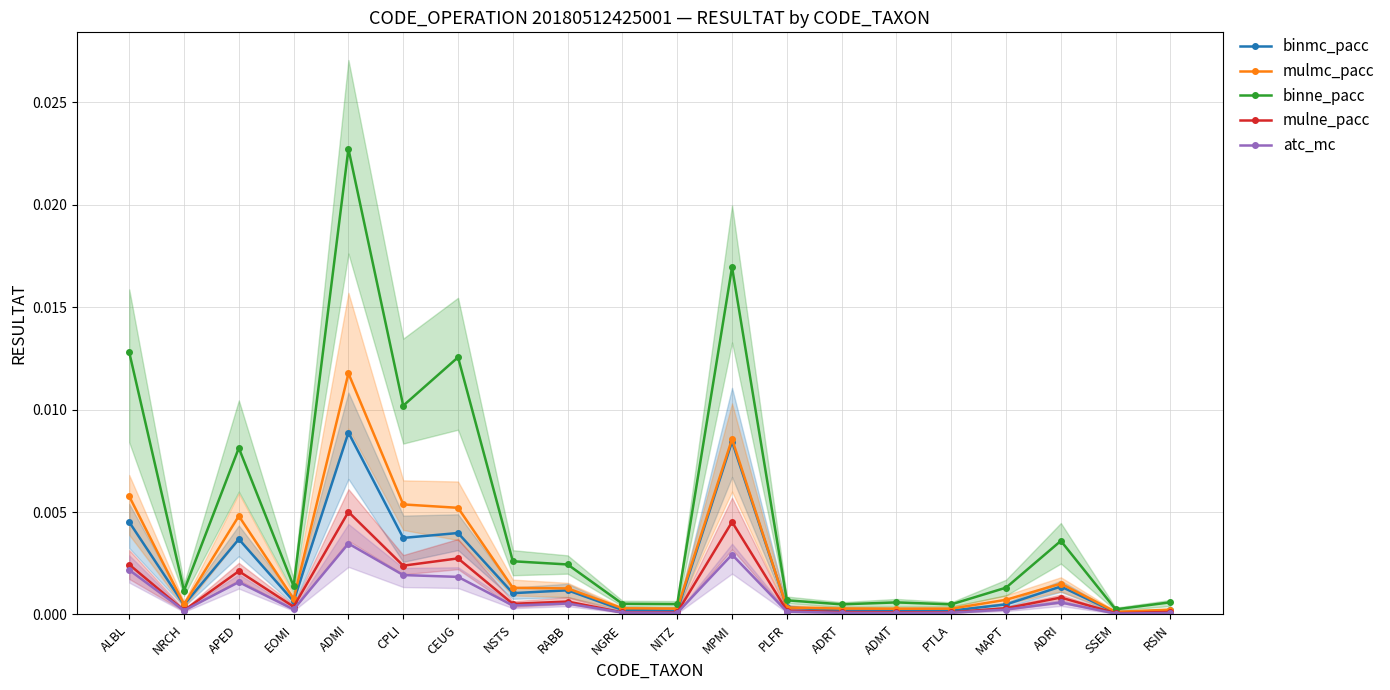

How many lines are shown in the chart?

5